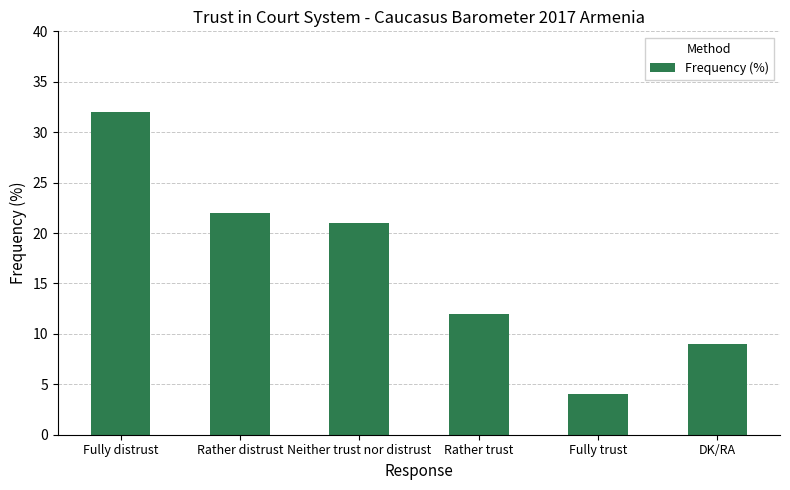

Which label corresponds to the largest value in the chart?

Fully distrust